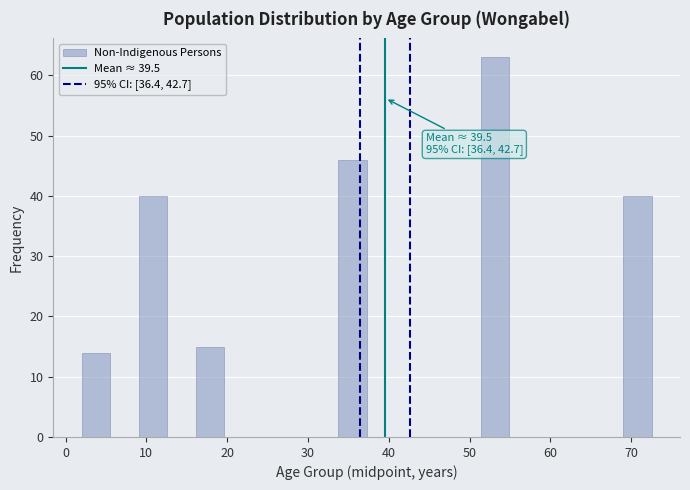

Around what value on the x-axis is the tallest bar? Give the approximate position of its centre, as read against the axis.

53